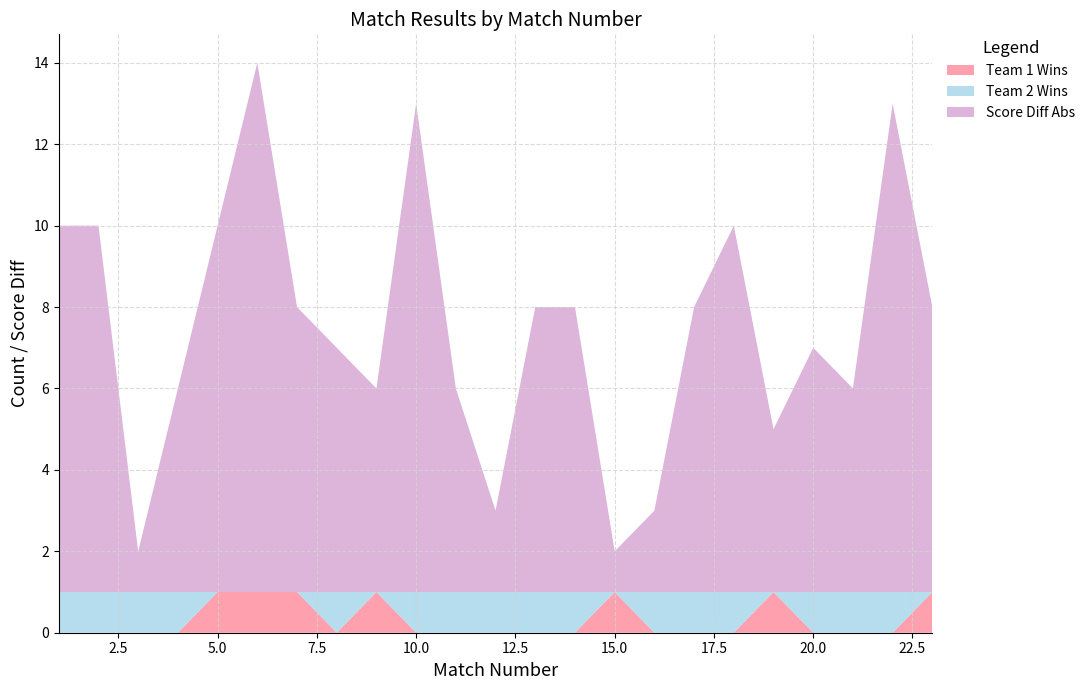

Reading left to right, transcribe all the data shown in this chart.

Team 1 Wins: 0	0	0	0	1	1	1	0	1	0	0	0	0	0	1	0	0	0	1	0	0	0	1
Team 2 Wins: 1	1	1	1	0	0	0	1	0	1	1	1	1	1	0	1	1	1	0	1	1	1	0
Score Diff Abs: 9	9	1	5	9	13	7	6	5	12	5	2	7	7	1	2	7	9	4	6	5	12	7